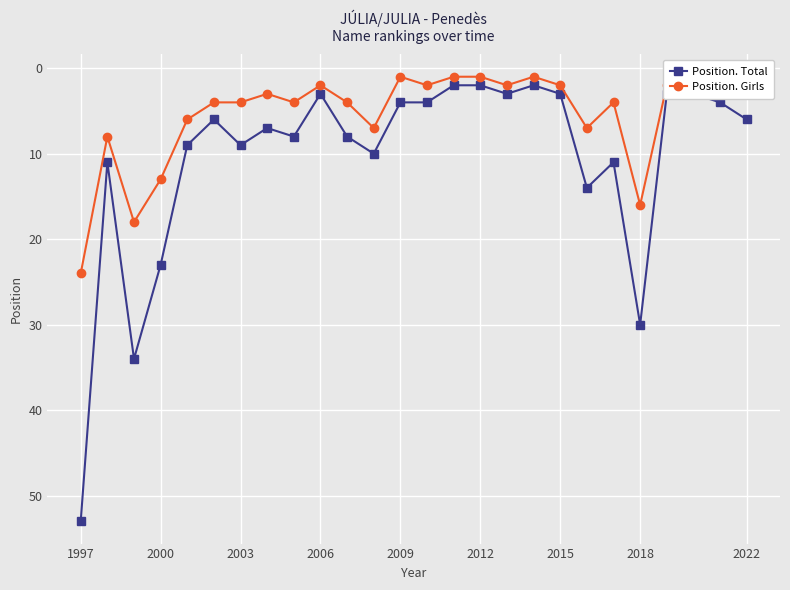

True or false: Position. Total has more than 2 points higher than both neighbors.

True